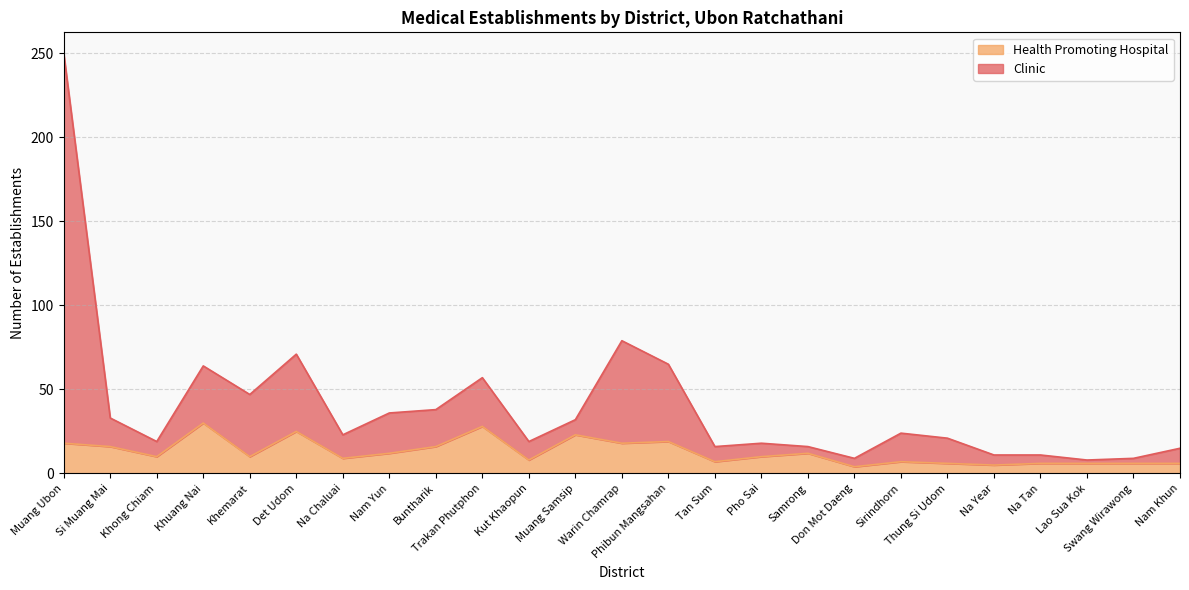

Which series has the largest total across all categories?

Clinic